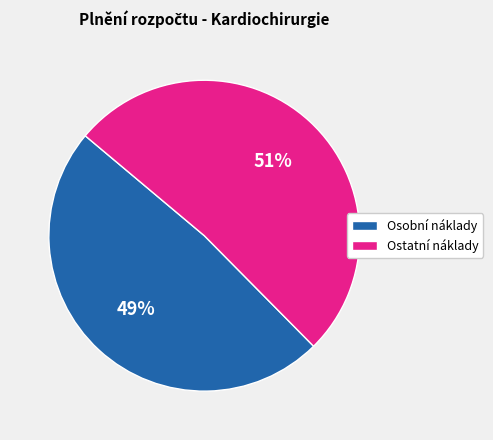

Between Osobní náklady and Ostatní náklady, which is larger?

Ostatní náklady